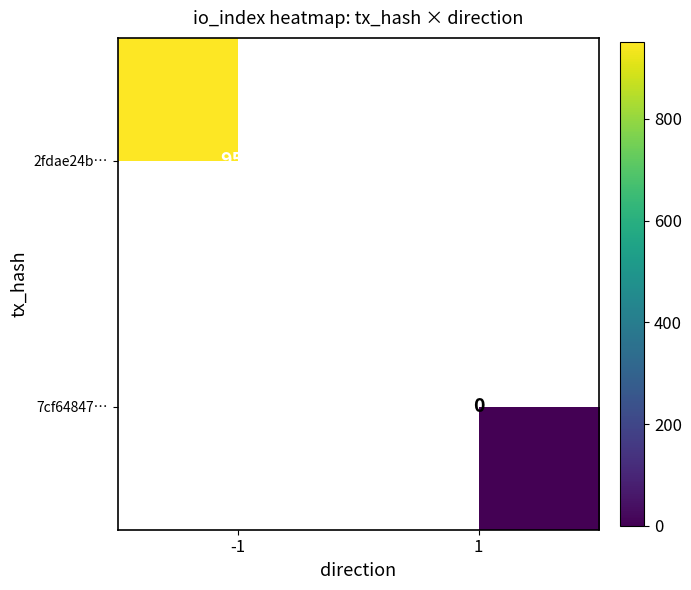

Is the value of 2fdae24b… at -1 greater than the value of 7cf64847… at 1?

Yes